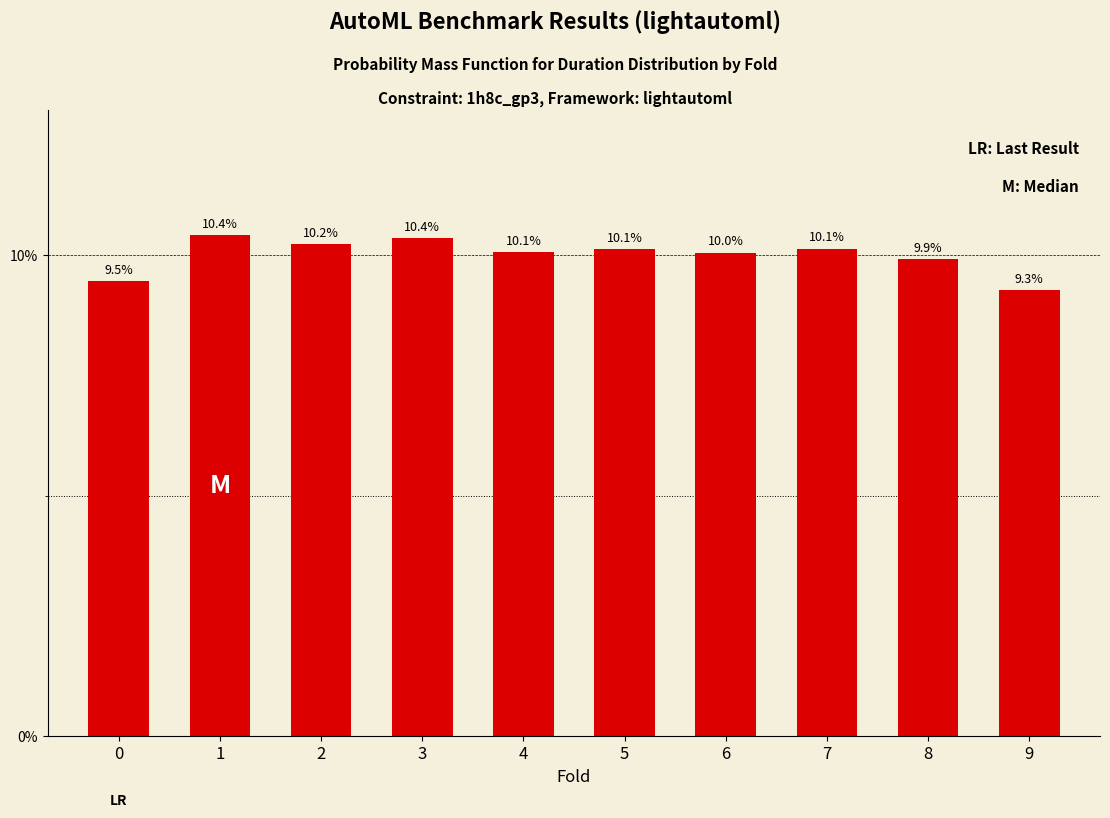

Reading right to left, list all the values displayed in this chart.

9=0.1	8=0.1	7=0.1	6=0.1	5=0.1	4=0.1	3=0.1	2=0.1	1=0.1	0=0.1